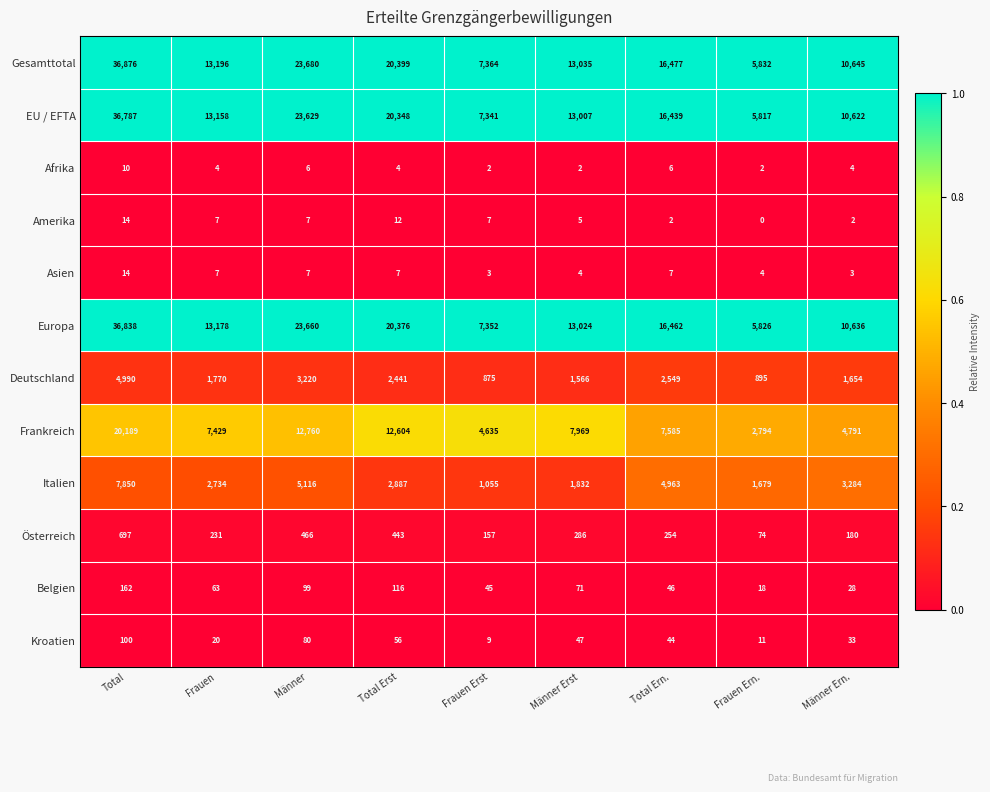

Which series has the largest total across all categories?

Gesamttotal